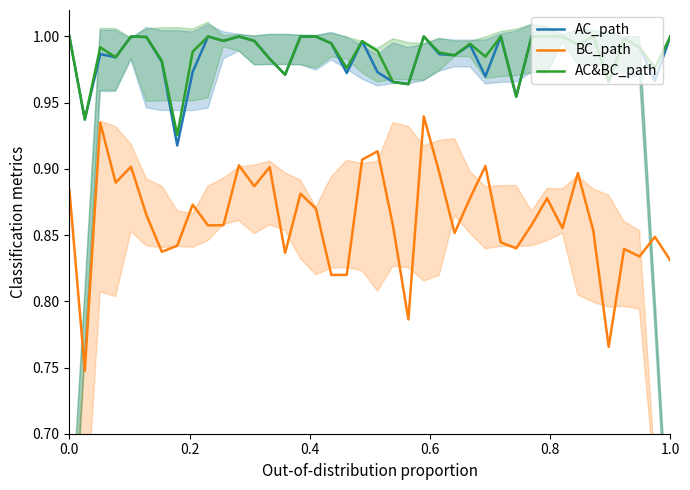

True or false: AC_path and AC&BC_path intersect in this chart.

False